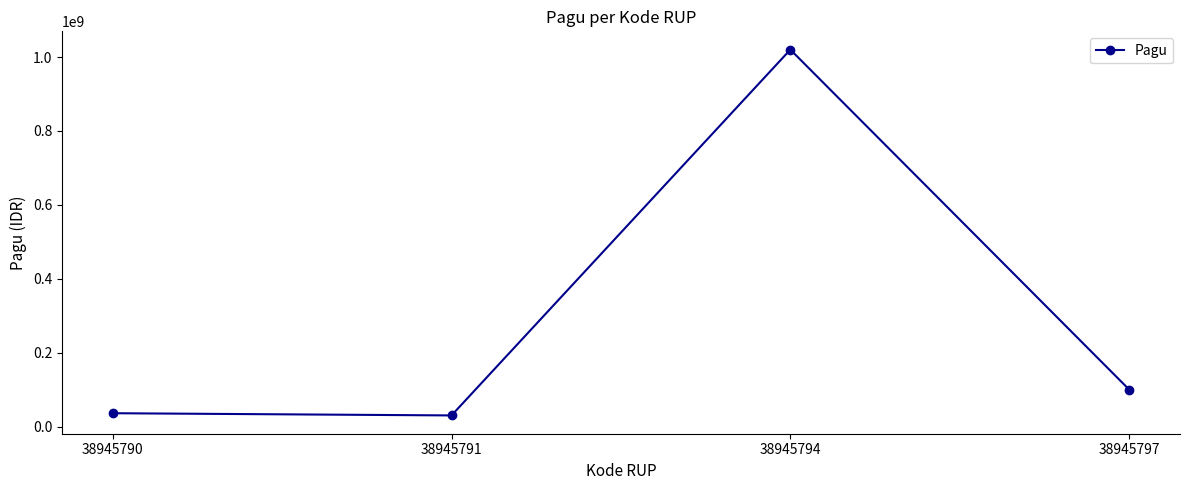

What is the greatest value displayed?

1020000000